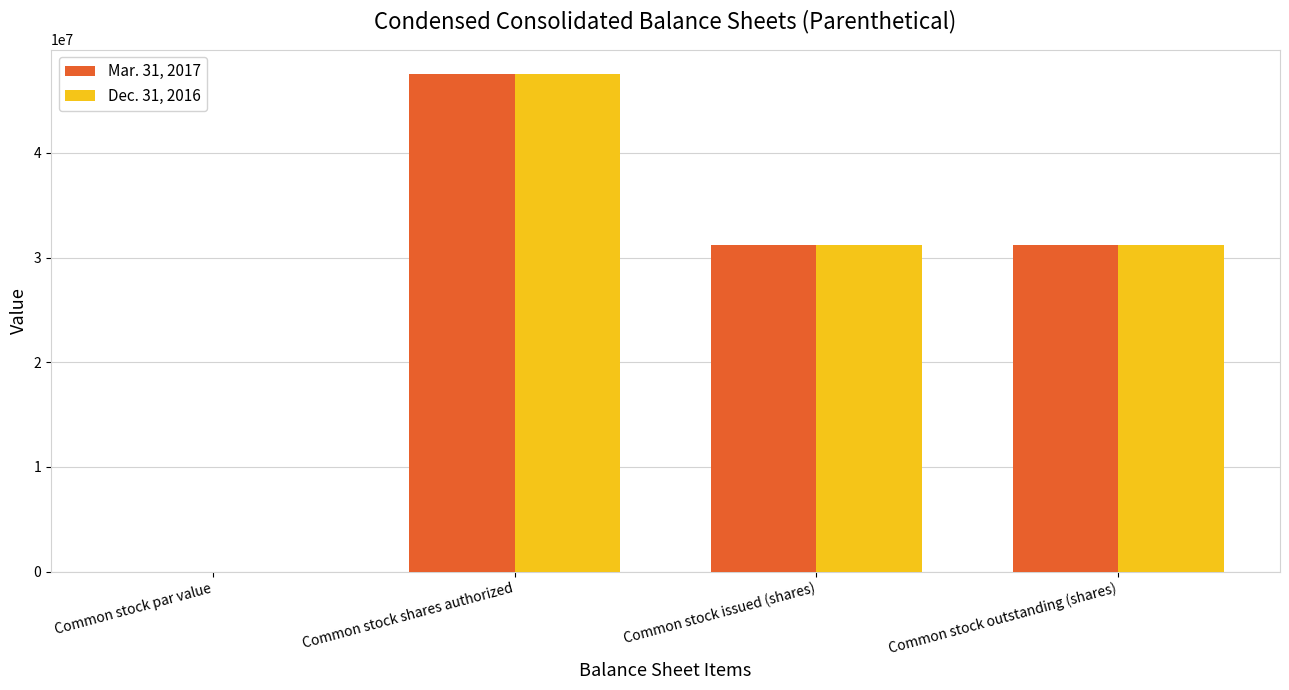

At which category is the sum across all series the highest?

Common stock shares authorized